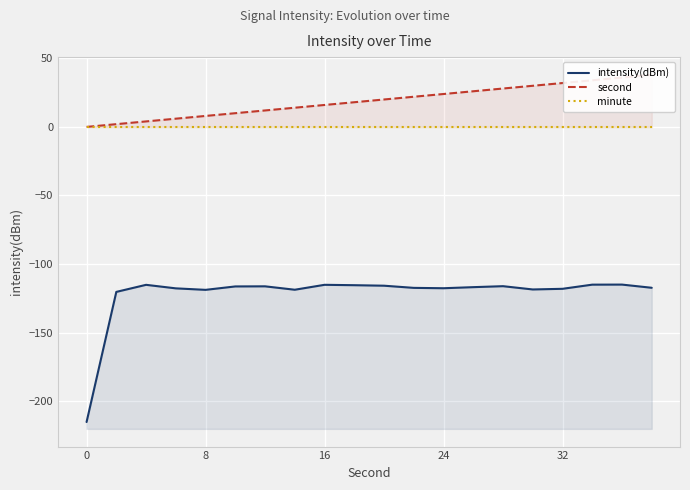

True or false: intensity(dBm) and minute cross at least once.

False